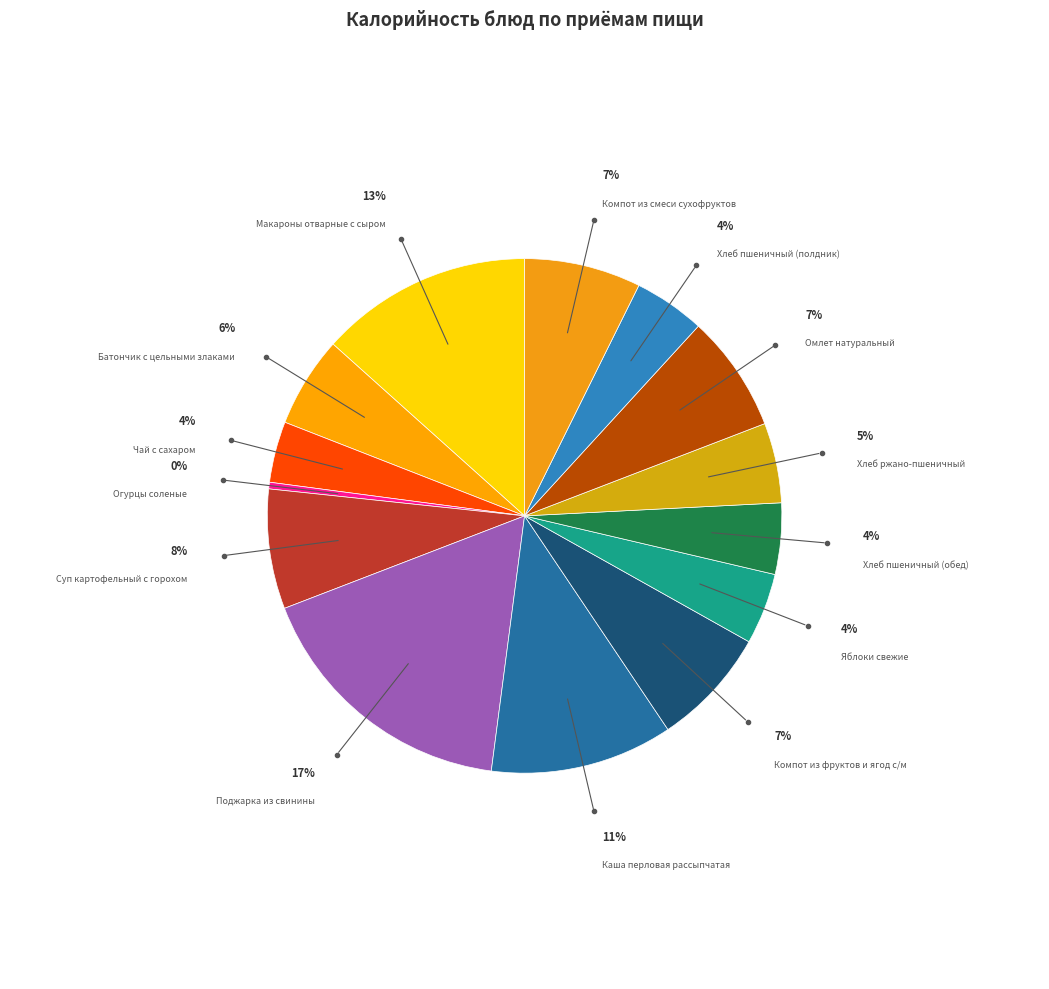

Combined, do Поджарка из свинины and Суп картофельный с горохом account for over 50%?

No